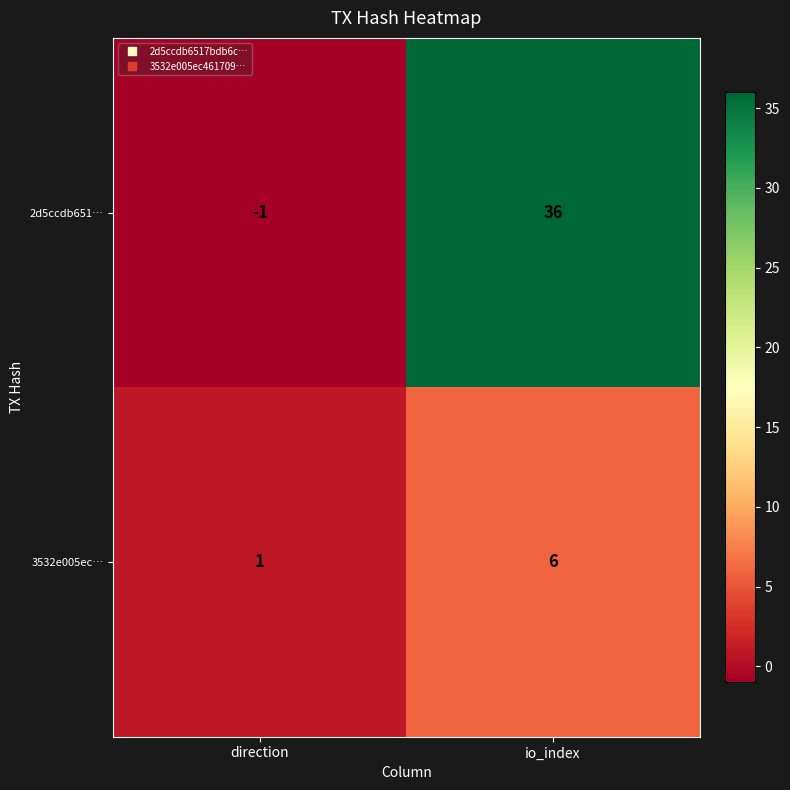

Which series has the largest range (max minus min)?

2d5ccdb651…